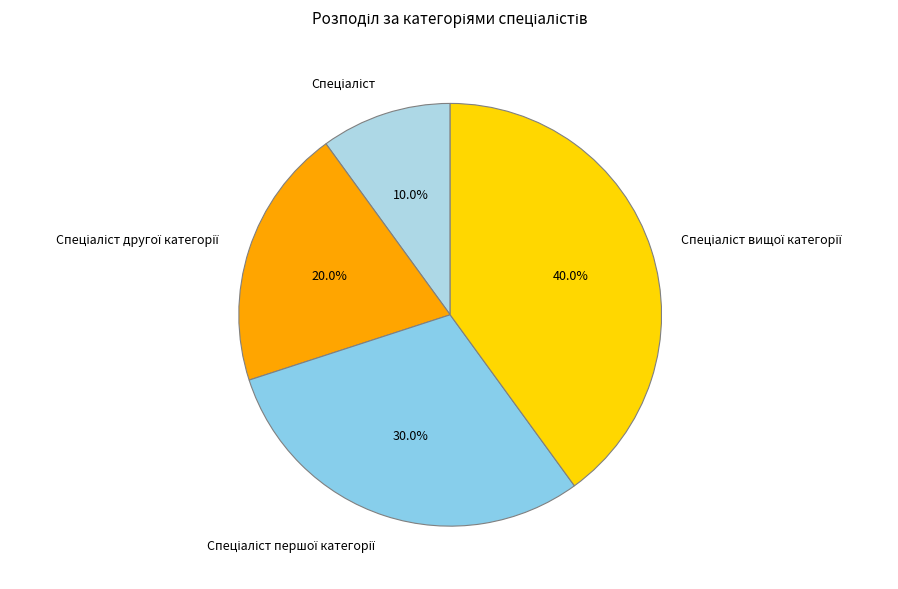

Does any single category account for the majority?

No